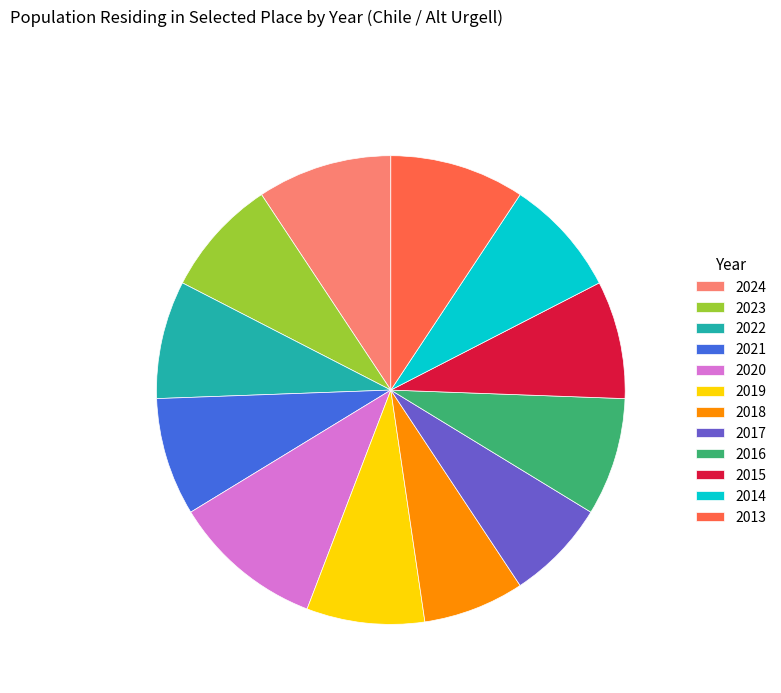

Does any single category account for the majority?

No